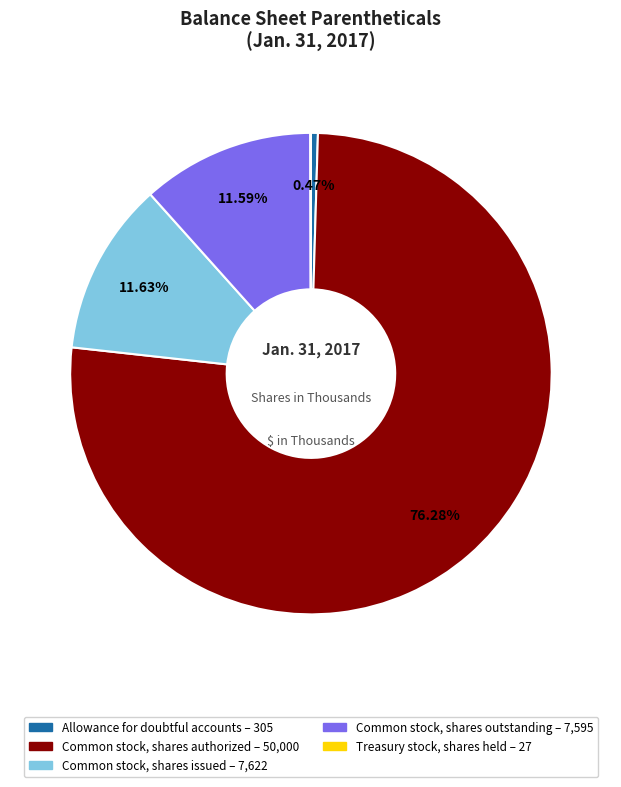

Combined, do Common stock, shares authorized and Common stock, shares outstanding account for over 50%?

Yes